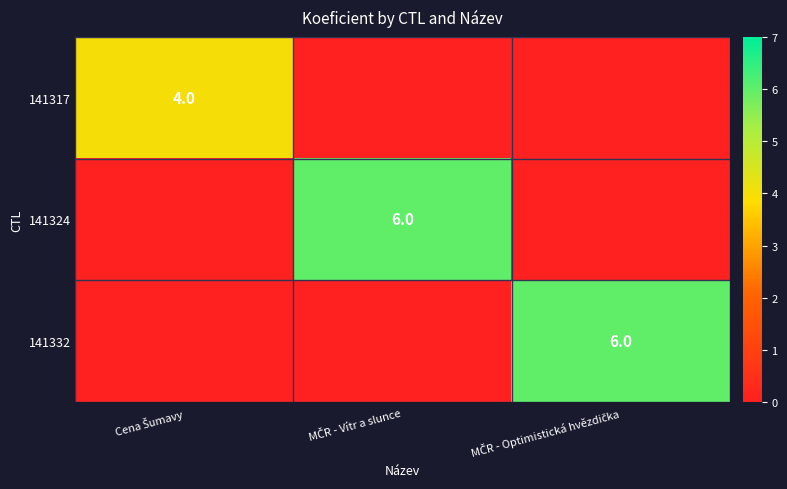

Count the number of categories in the chart.

3